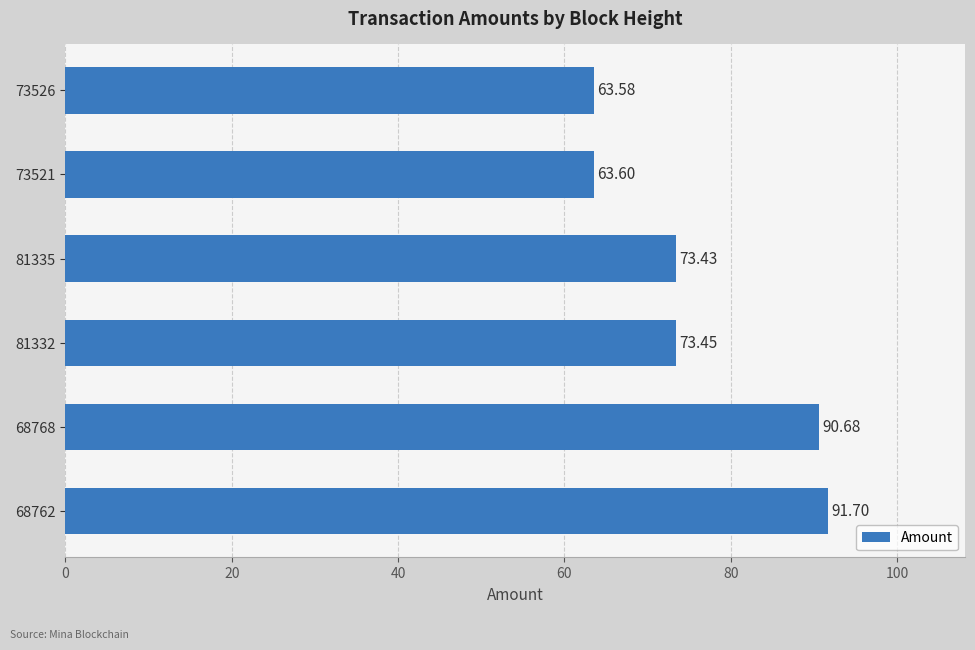

Which has a higher value, 68762 or 73521?

68762